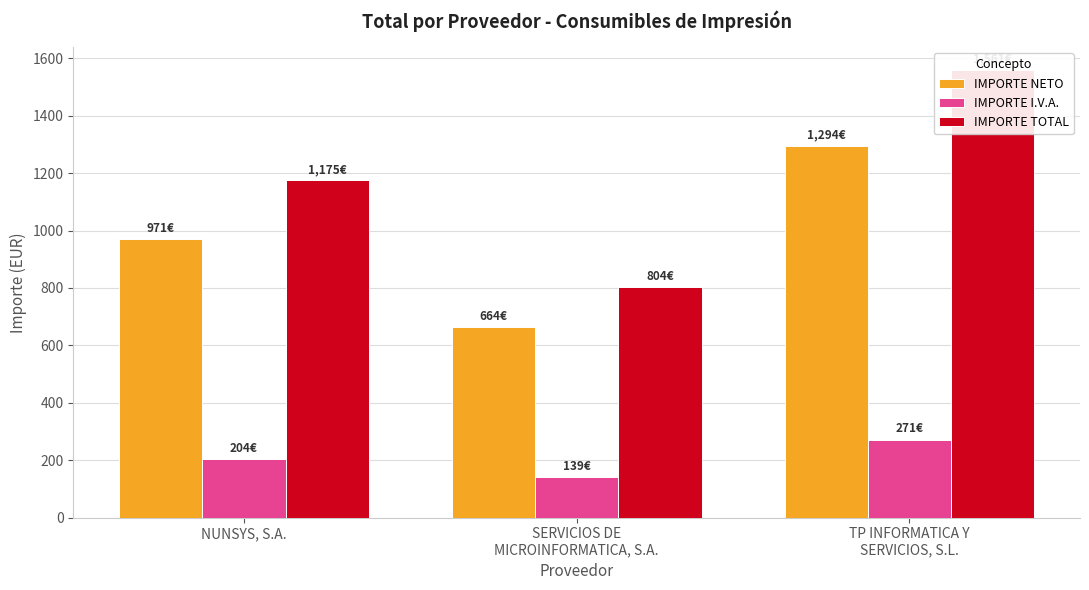

Reading left to right, transcribe all the data shown in this chart.

IMPORTE NETO: NUNSYS, S.A.=971.2	SERVICIOS DE
MICROINFORMATICA, S.A.=664.2	TP INFORMATICA Y
SERVICIOS, S.L.=1294.2
IMPORTE I.V.A.: NUNSYS, S.A.=203.9	SERVICIOS DE
MICROINFORMATICA, S.A.=139.5	TP INFORMATICA Y
SERVICIOS, S.L.=271.0
IMPORTE TOTAL: NUNSYS, S.A.=1175.2	SERVICIOS DE
MICROINFORMATICA, S.A.=803.7	TP INFORMATICA Y
SERVICIOS, S.L.=1561.1